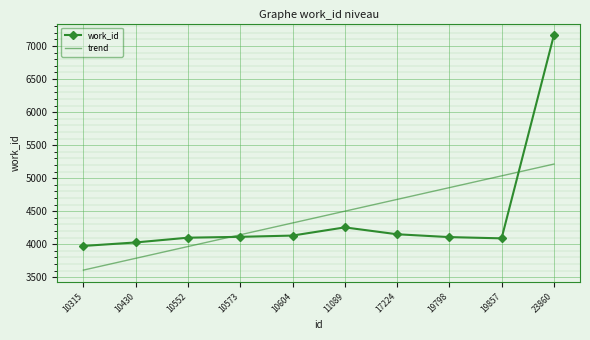

What is the sum of all trend values?

44109.0